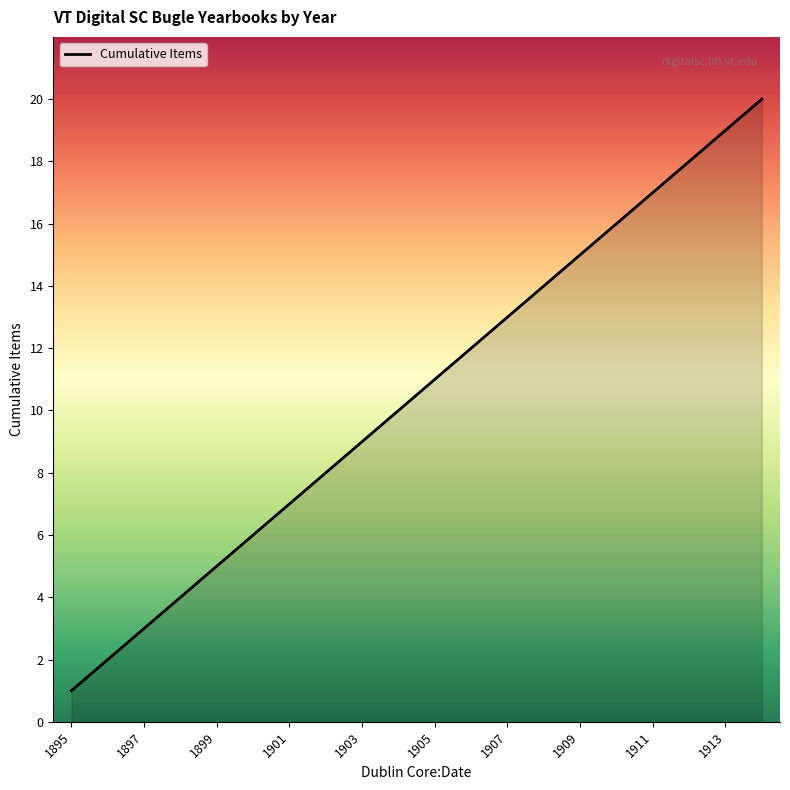

What is the difference between the maximum and minimum values?

19